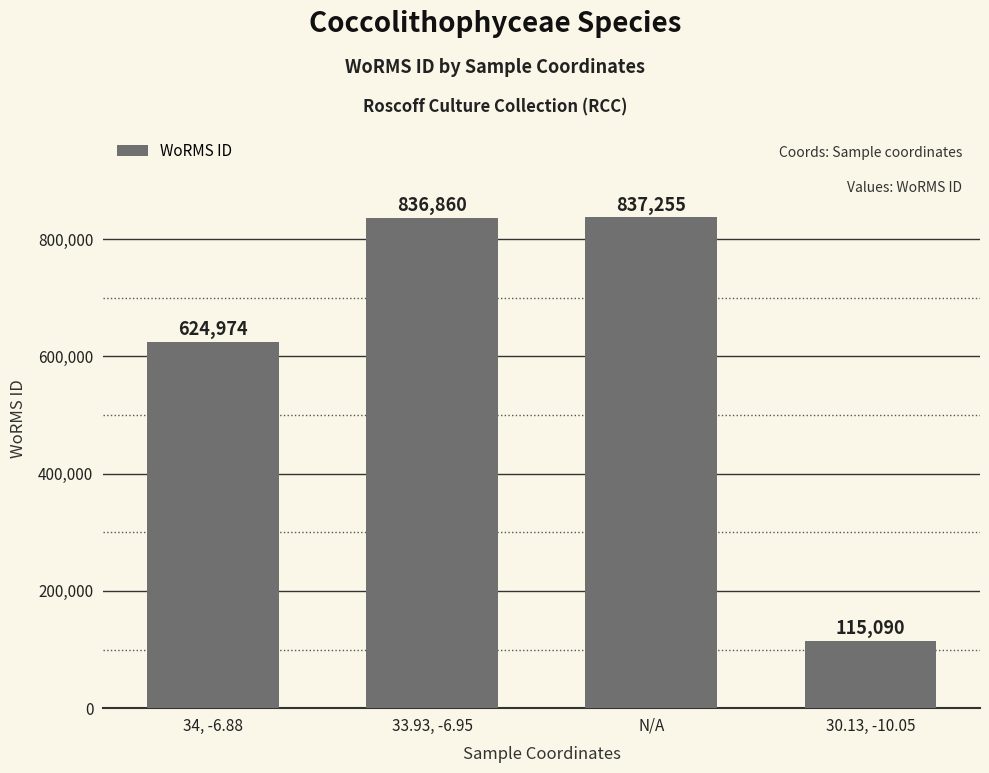

Is it true that the value at 33.93, -6.95 is 836860?

True